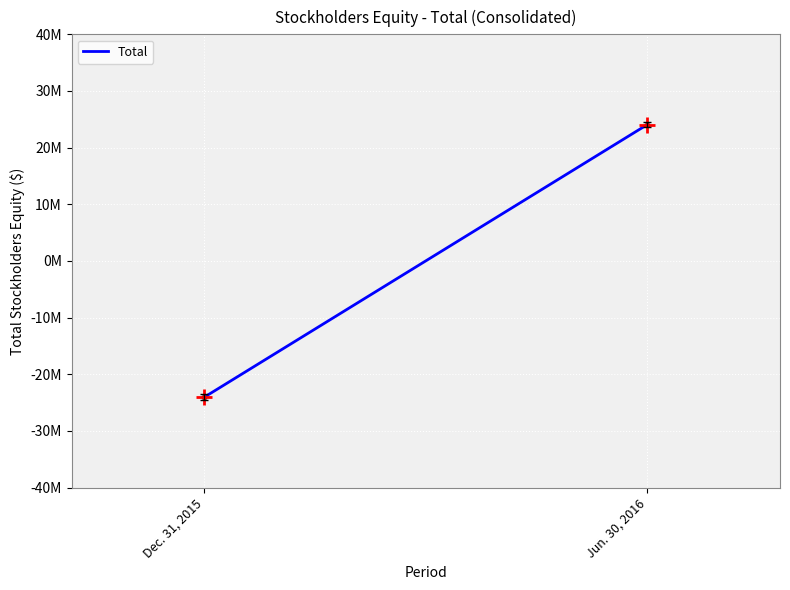

What is the smallest value displayed?

-24022000